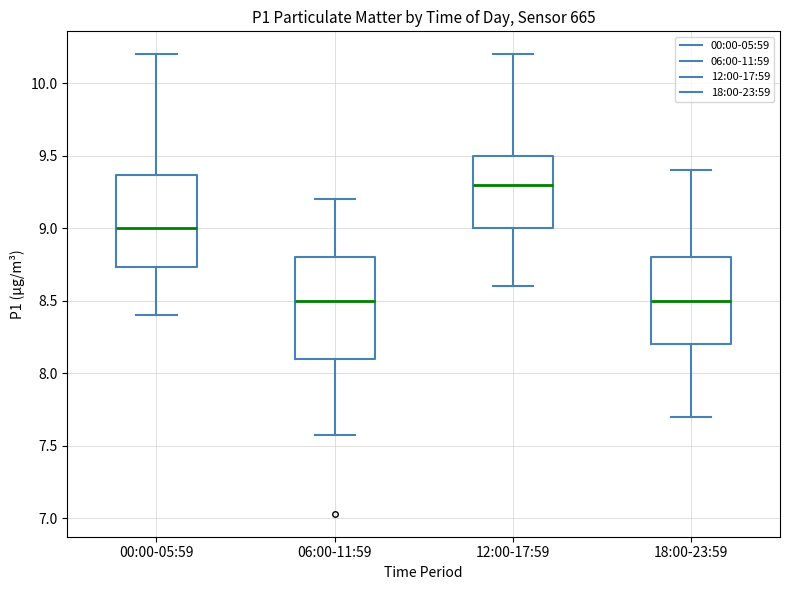

Where does the lower whisker of the box for 12:00-17:59 end on the y-axis? The values are not printed on the chart, so give them approximately, as read against the axis.

8.60